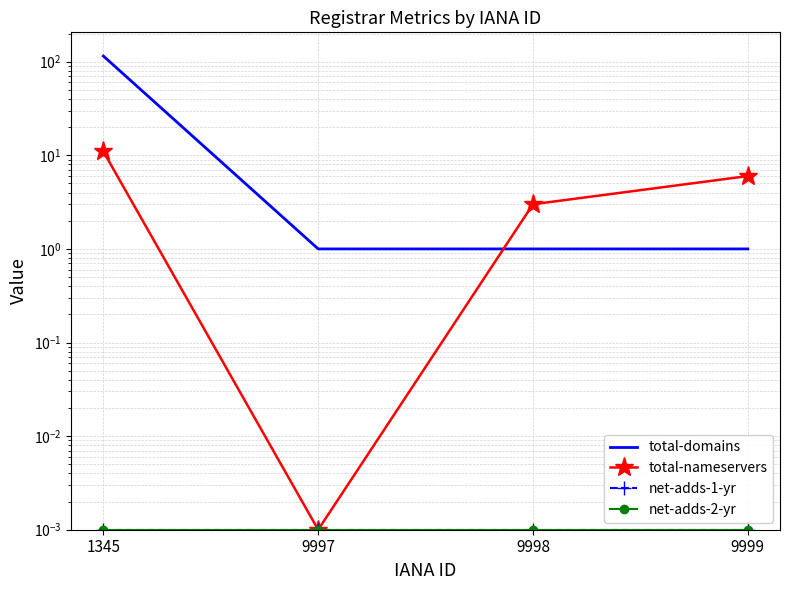

Between 9997 and 9998, which series saw the biggest shift?

total-nameservers